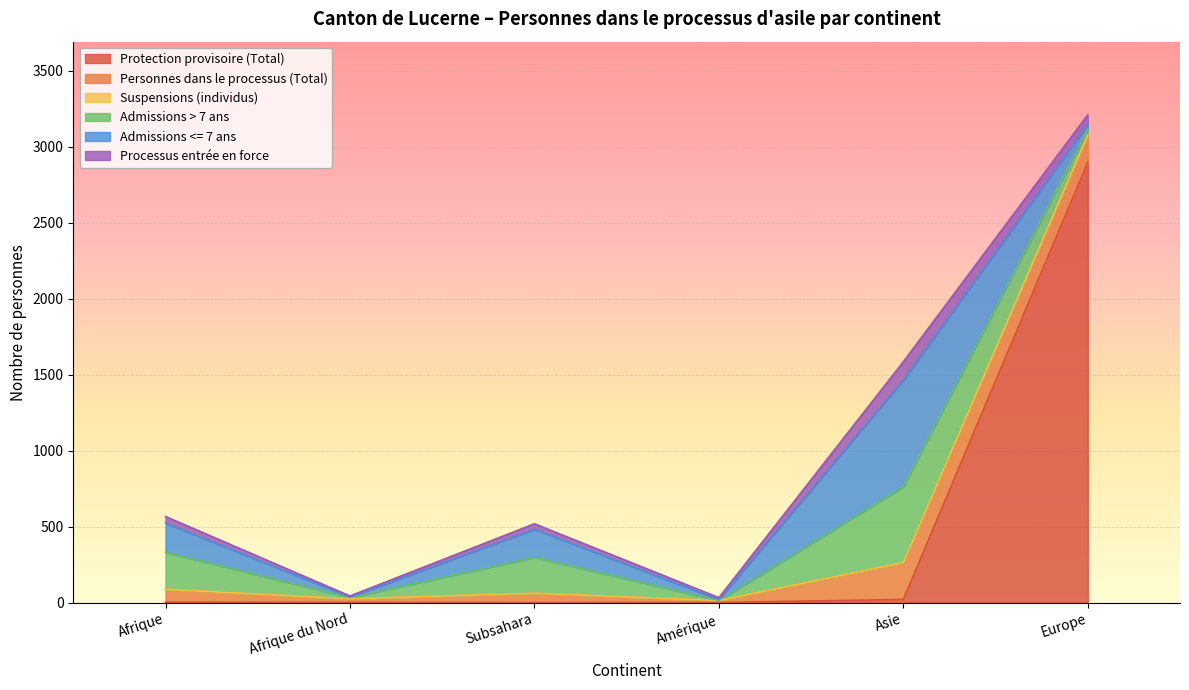

How many values in Protection provisoire (Total) are above zero?

5